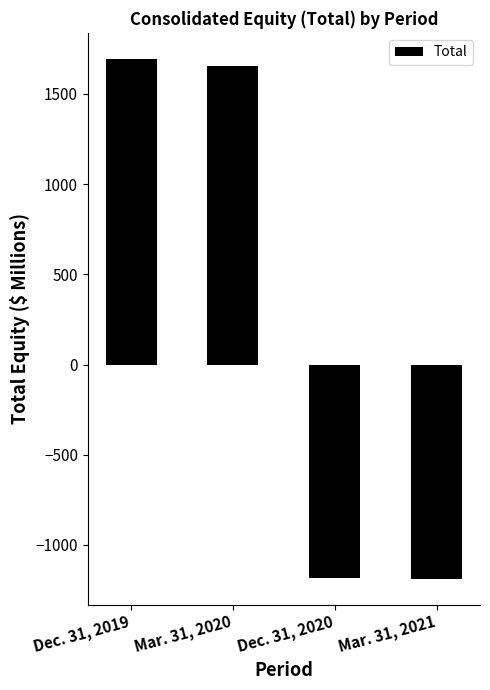

At which label does the data first exceed 1656?

Dec. 31, 2019